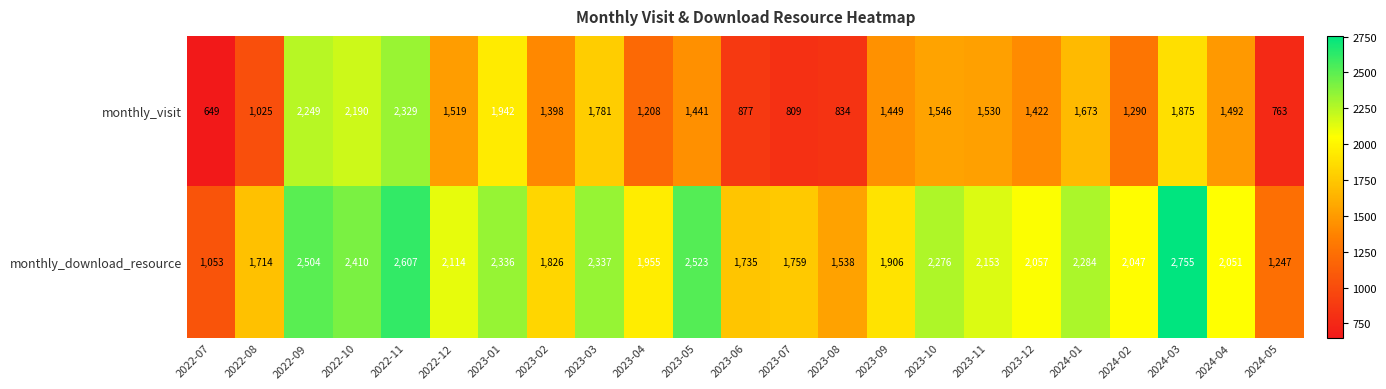

List the series in order of their peak value, lowest first.

monthly_visit, monthly_download_resource